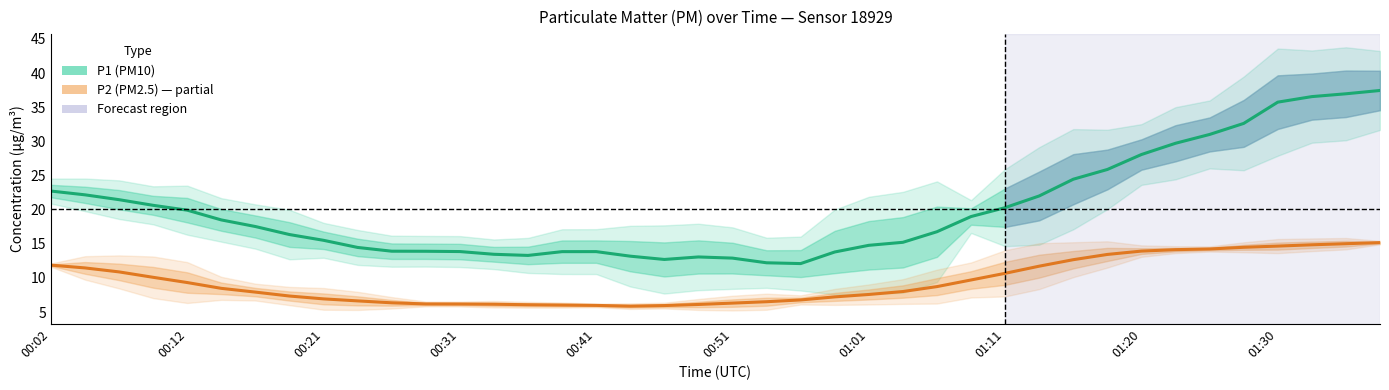

Which has a higher value, 27 or 20?

27